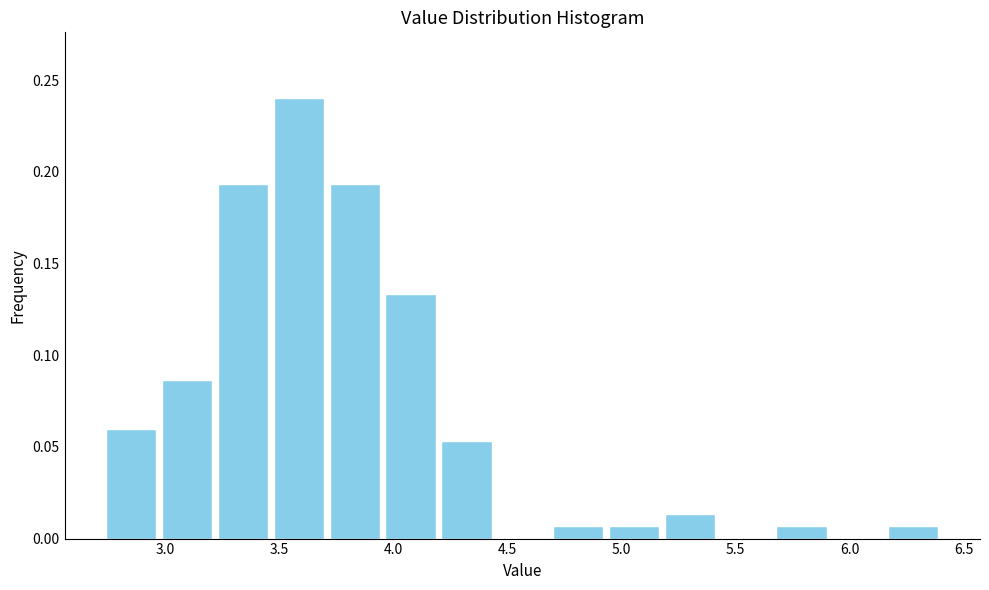

What is the height of the bar covering 3.20 to 3.45 on the x-axis? Neither the bar edges nor the heights are printed on the chart, so give them approximately, as read against the axes.

0.195